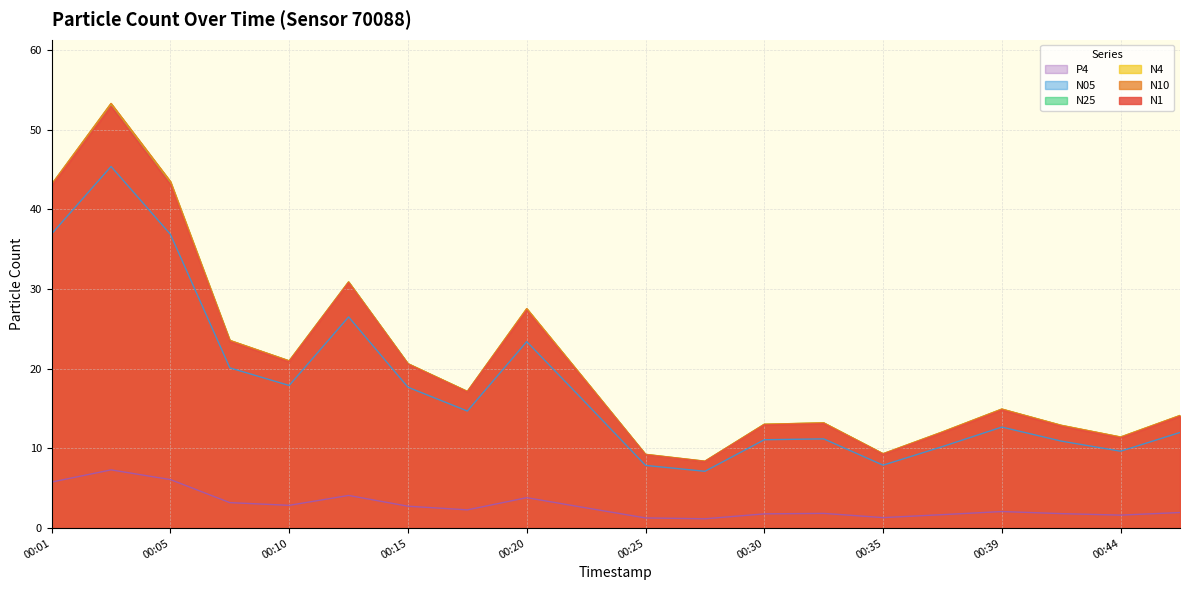

True or false: N10 has more than 0 points higher than both neighbors.

True